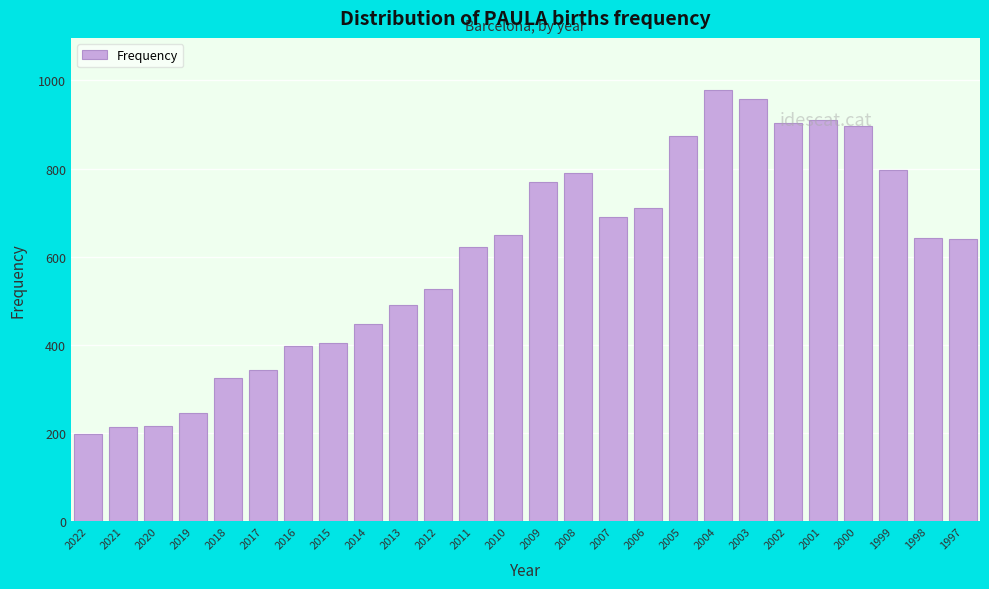

What is the sum of all values?

15640